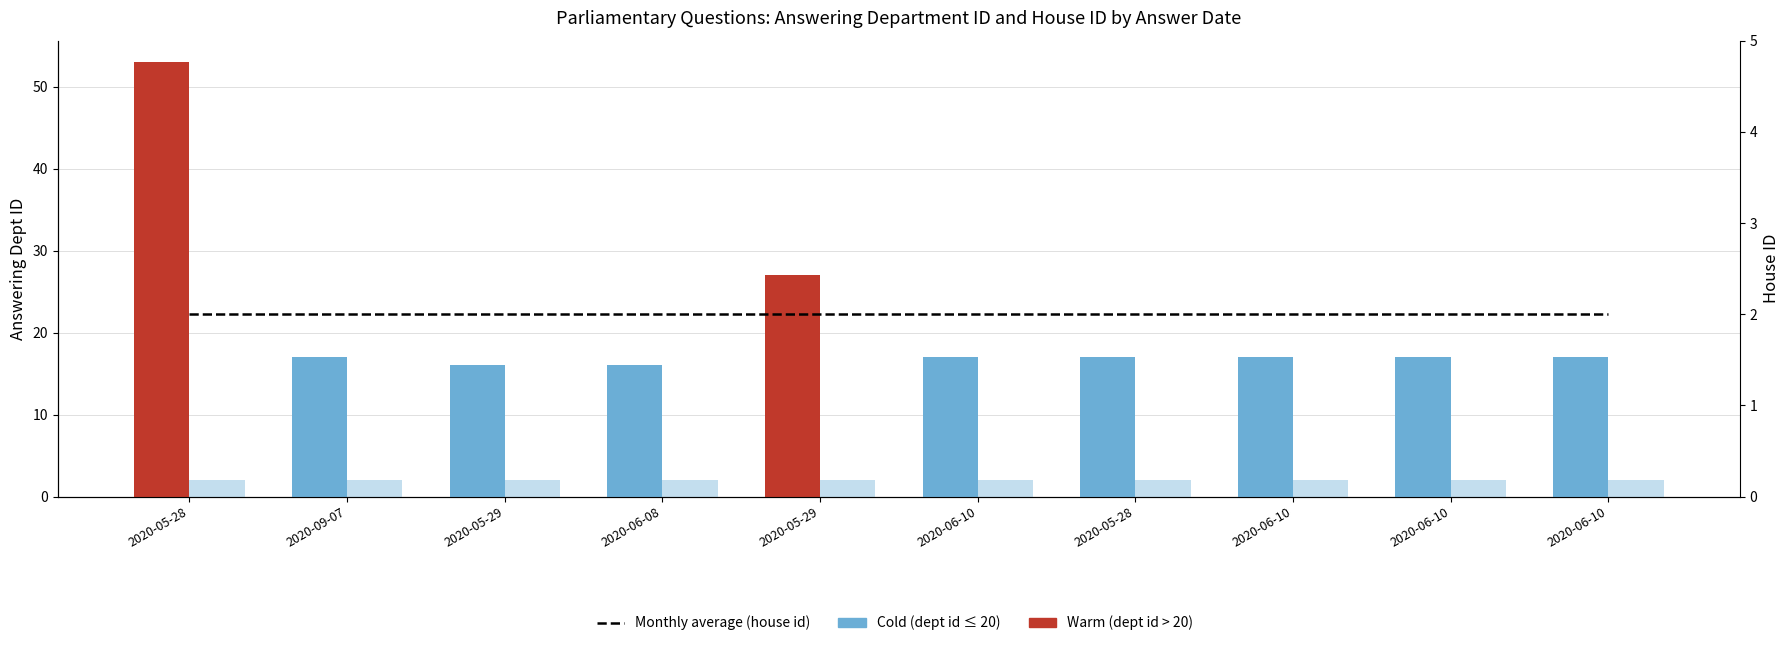

Which series changed the most between 2020-05-28 and 2020-05-28?

answering dept id